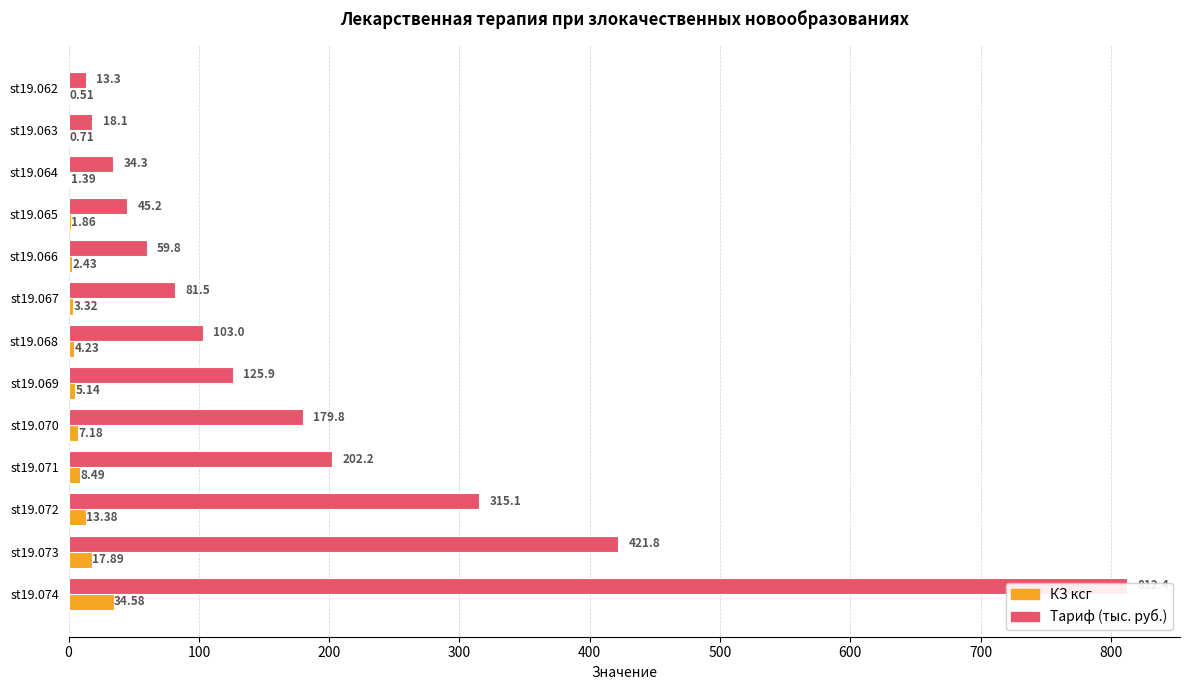

What is the difference between the second highest and minimum values in the Тариф (тыс. руб.) series?

408.6